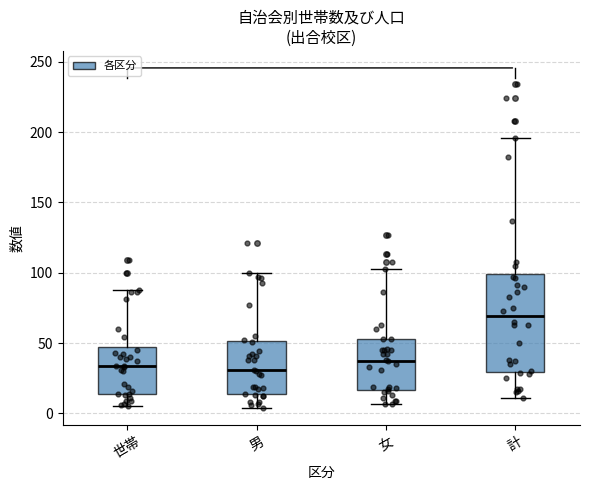

Where is the upper edge of the box for 計 on the y-axis? The values are not printed on the chart, so give them approximately, as read against the axis.

100